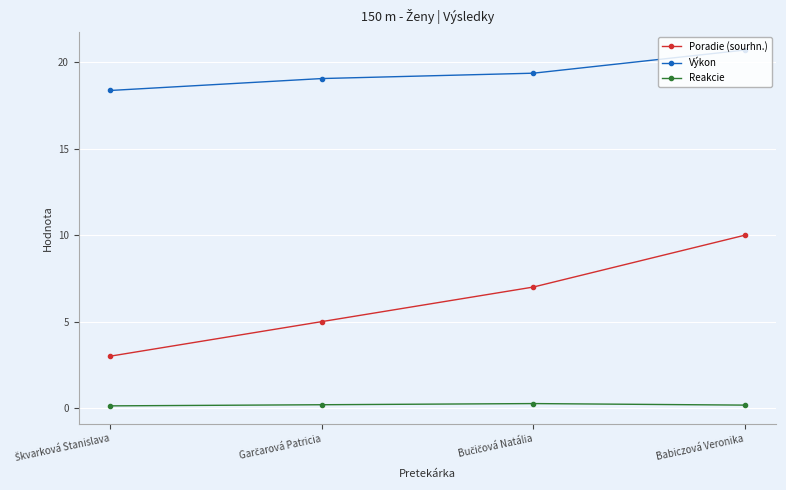

What is the greatest value displayed?

20.7